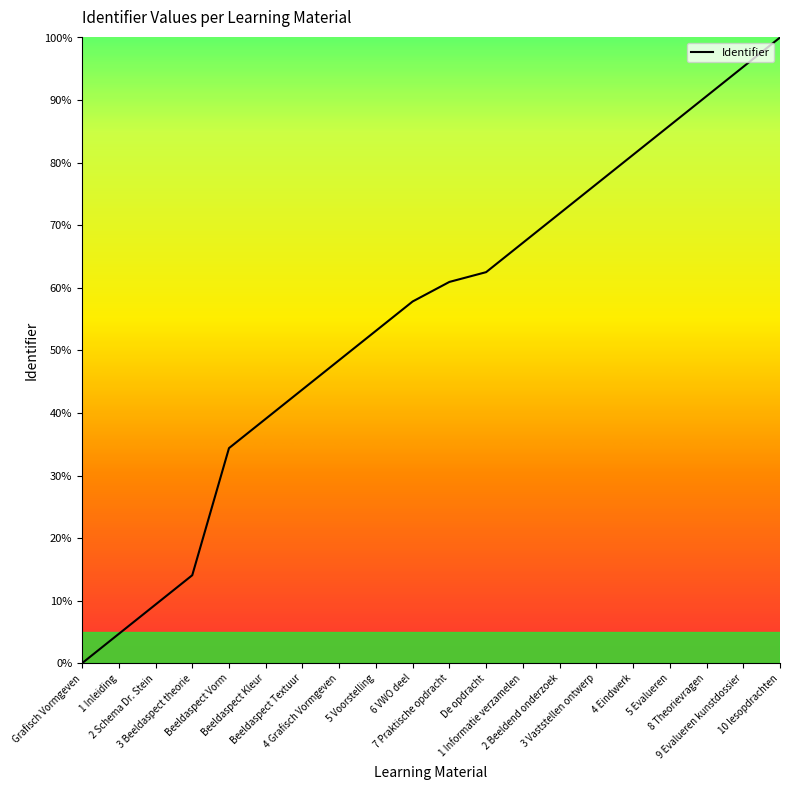

What is the greatest value displayed?

100.0